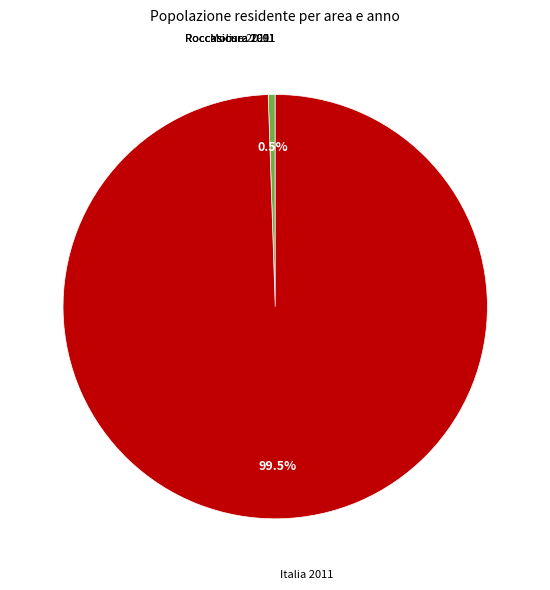

Does any single category account for the majority?

Yes